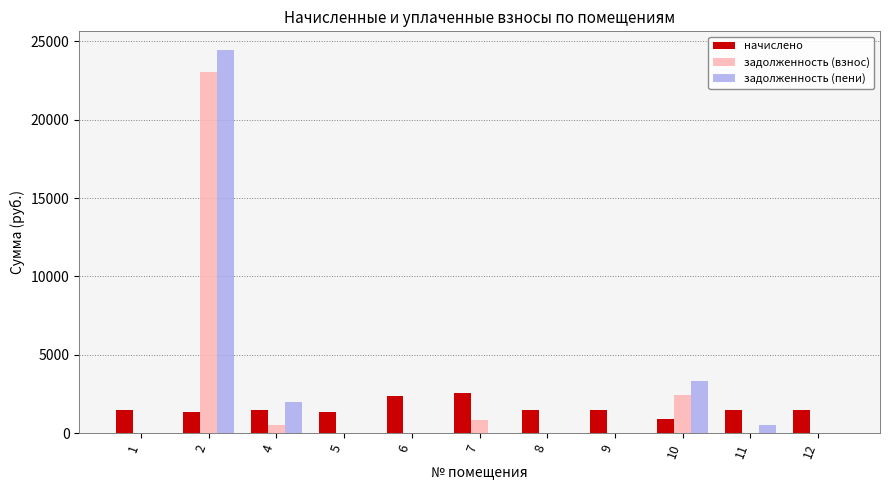

How many values in the задолженность (пени) series exceed 0?

4